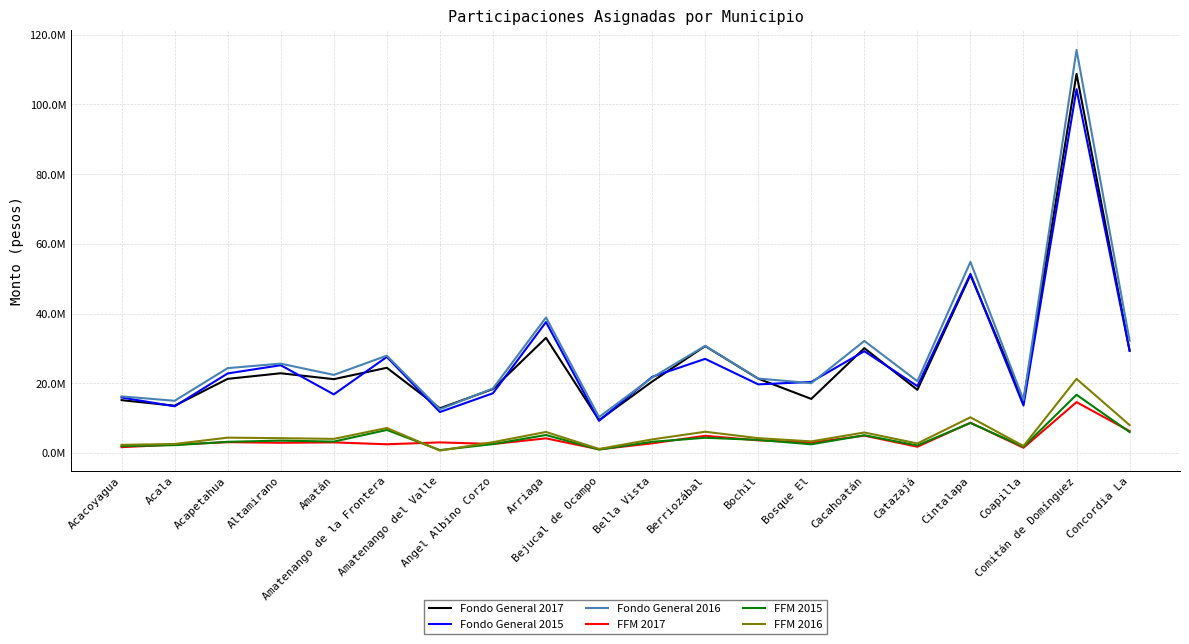

Rank the categories by Fondo General 2015 value from highest to lowest.

Comitán de Domínguez, Cintalapa, Arriaga, Concordia La, Cacahoatán, Amatenango de la Frontera, Berriozábal, Altamirano, Acapetahua, Bella Vista, Bosque El, Bochil, Catazajá, Angel Albino Corzo, Amatán, Acacoyagua, Coapilla, Acala, Amatenango del Valle, Bejucal de Ocampo